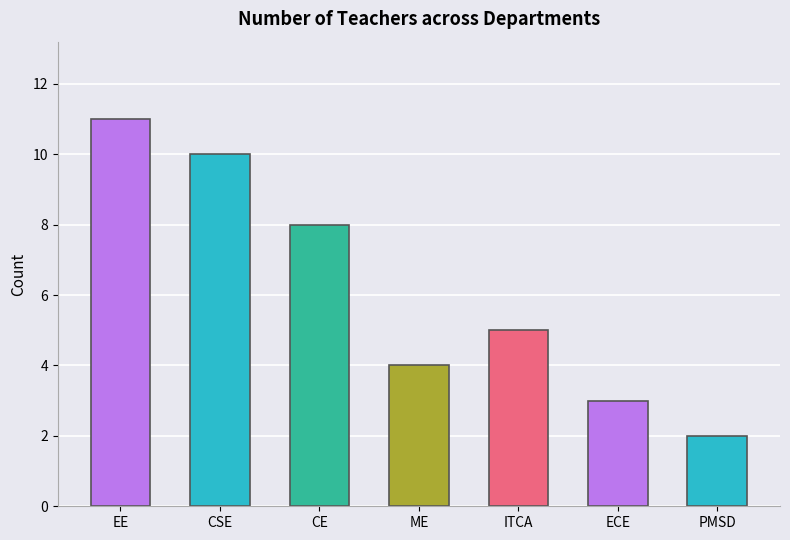

Is it true that the value at ECE is 3?

True